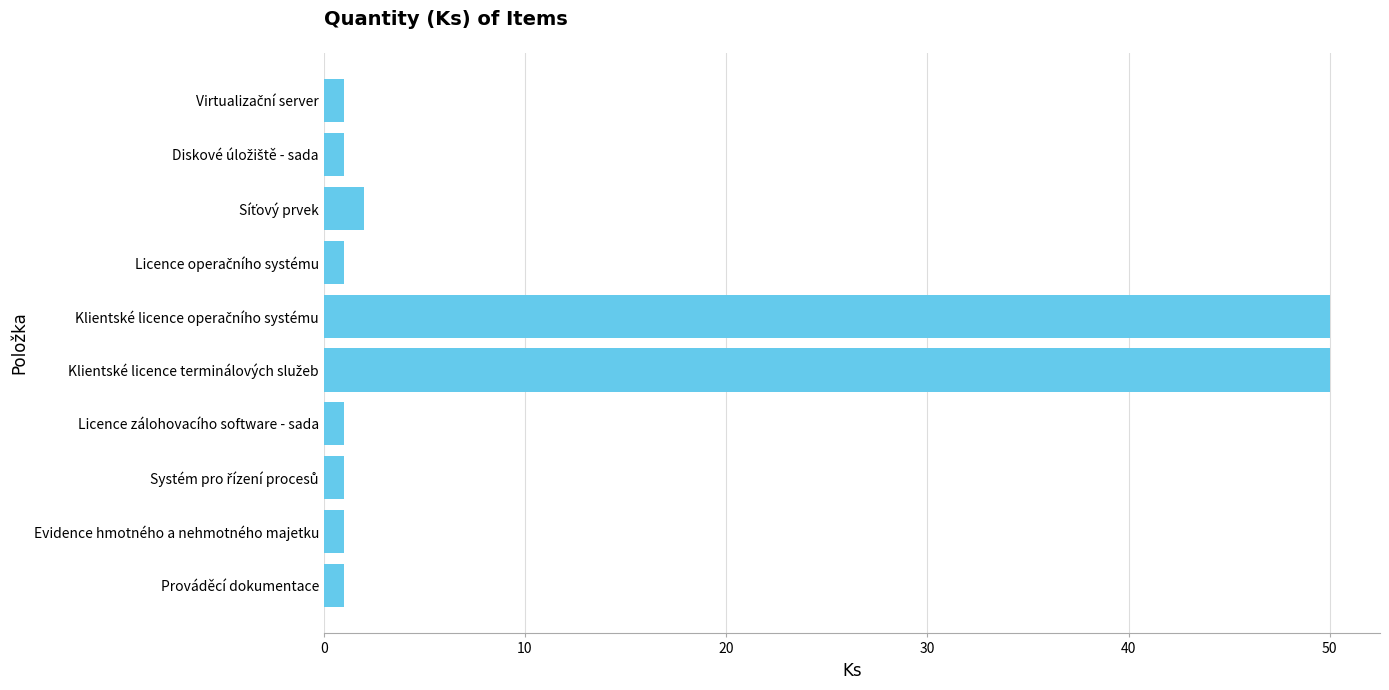

What is the label of the 9th bar from the top?

Evidence hmotného a nehmotného majetku